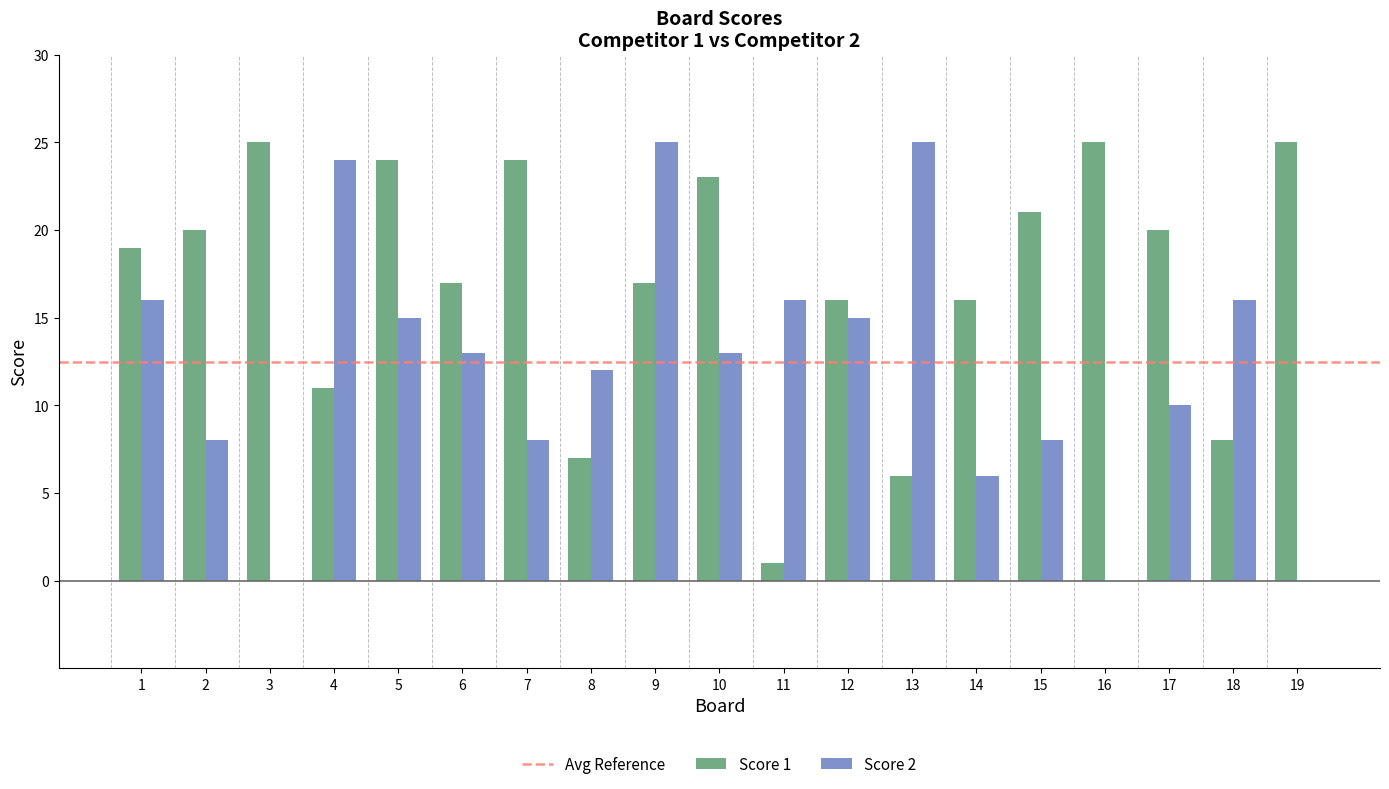

What is the maximum value for Score 1?

25